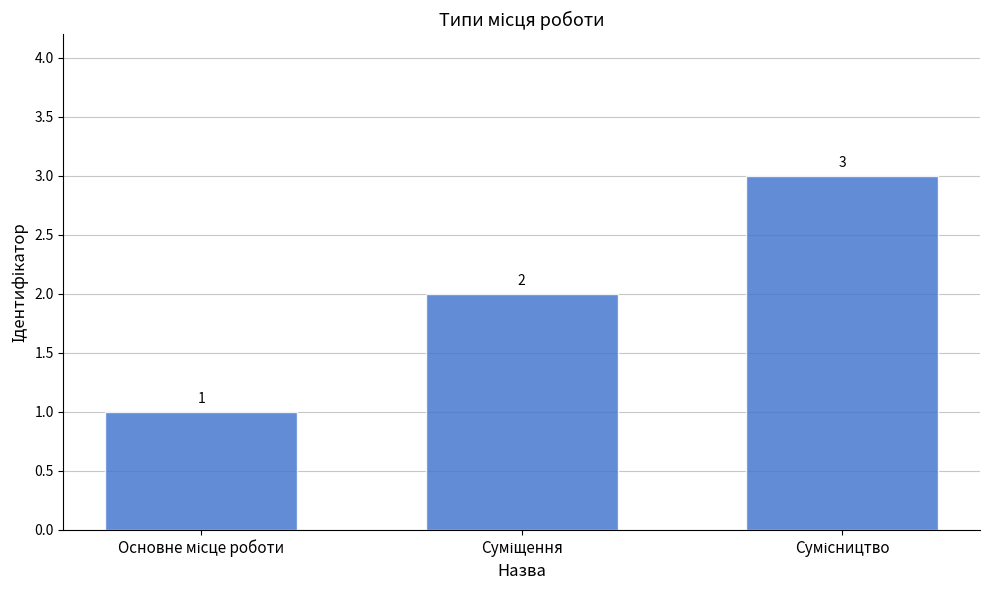

Count the values in the range 1 to 3.

3